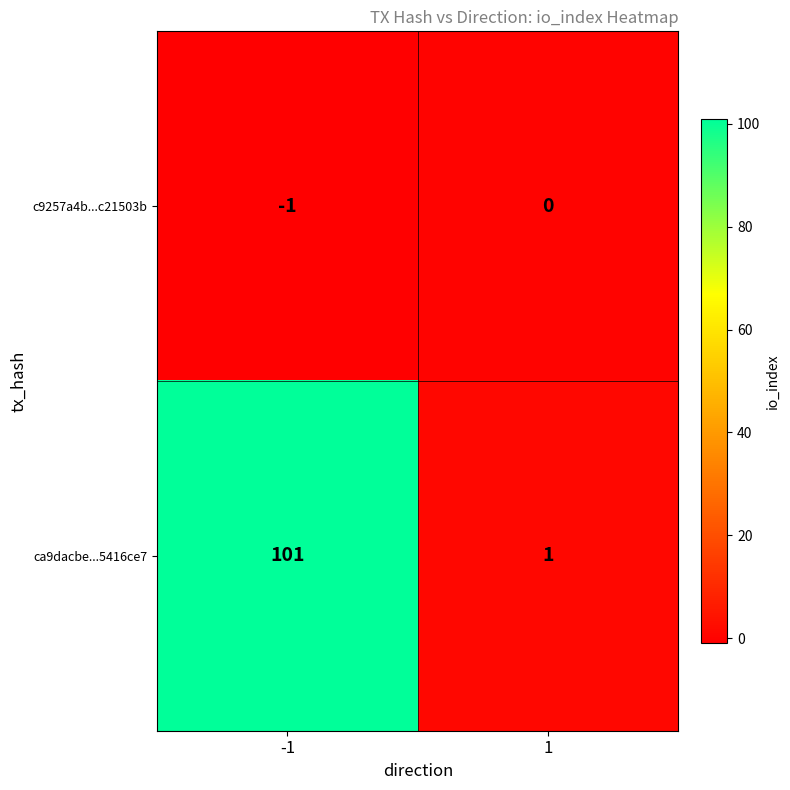

The c9257a4b...c21503b series shows -1 at -1. True or false?

True